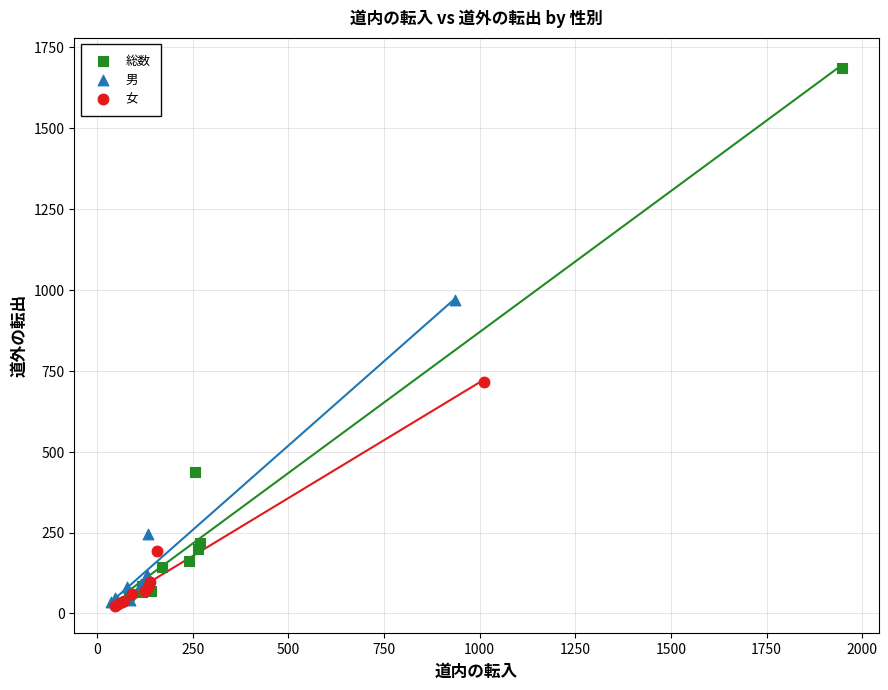

Which series contains the highest Y value?

総数